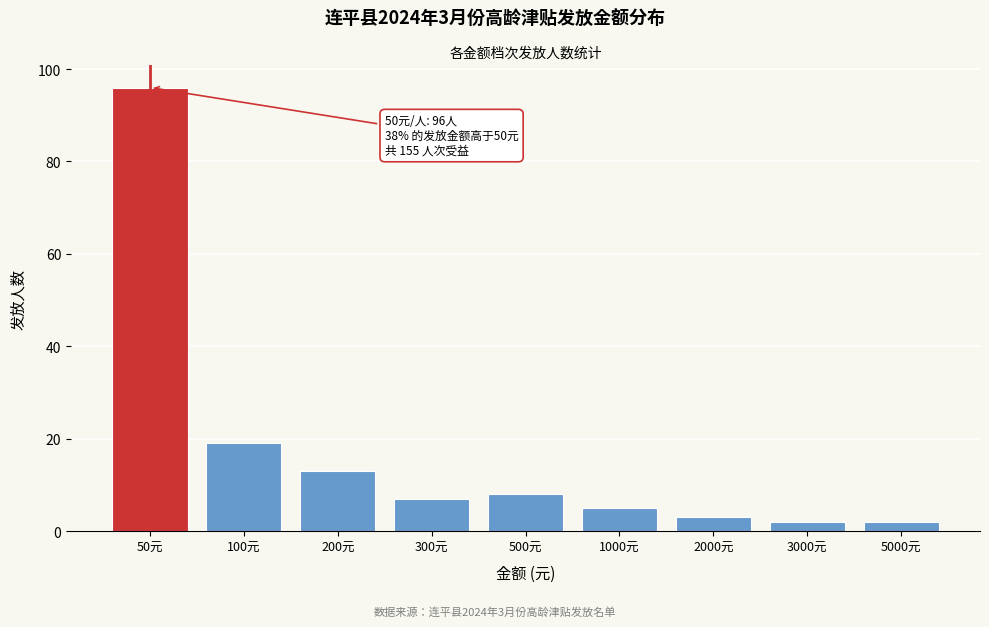

Reading right to left, extract all data points from this chart.

5000元=2	3000元=2	2000元=3	1000元=5	500元=8	300元=7	200元=13	100元=19	50元=96